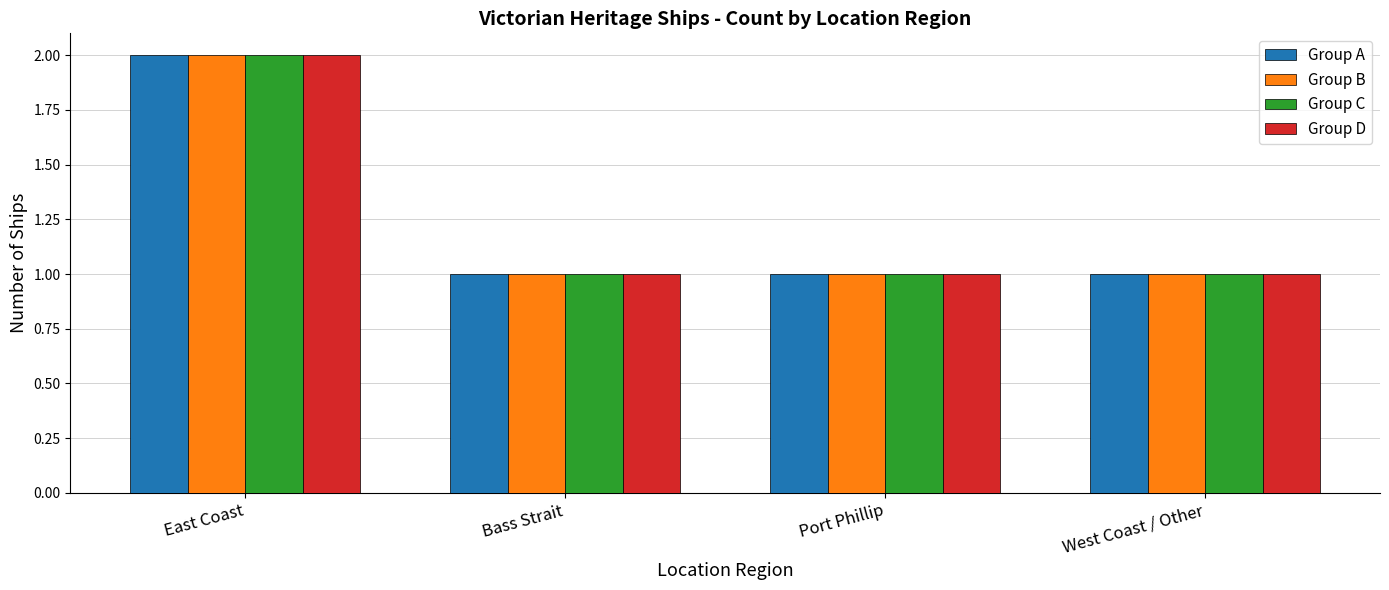

What is the highest value of the Group D series?

2